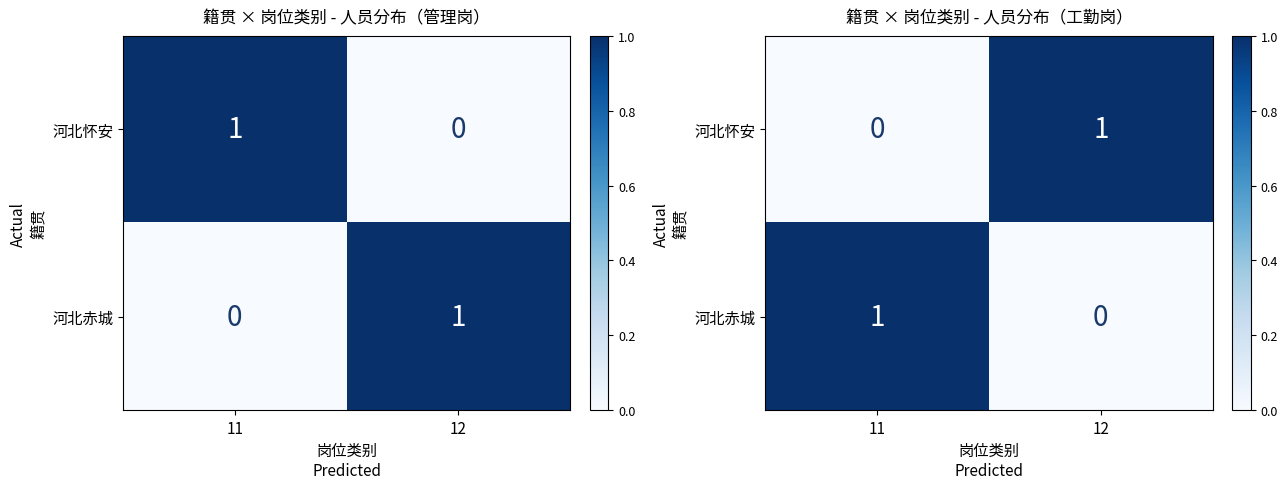

Is it true that 河北怀安 equals 0 at 11?

True